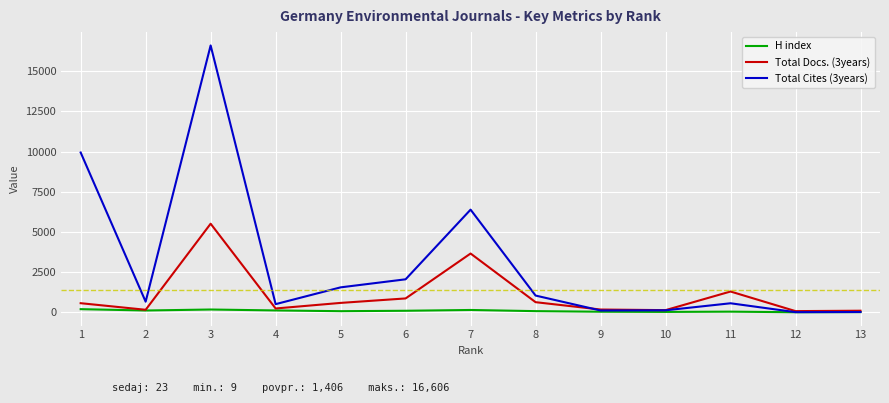

Which series has the largest total across all categories?

Total Cites (3years)